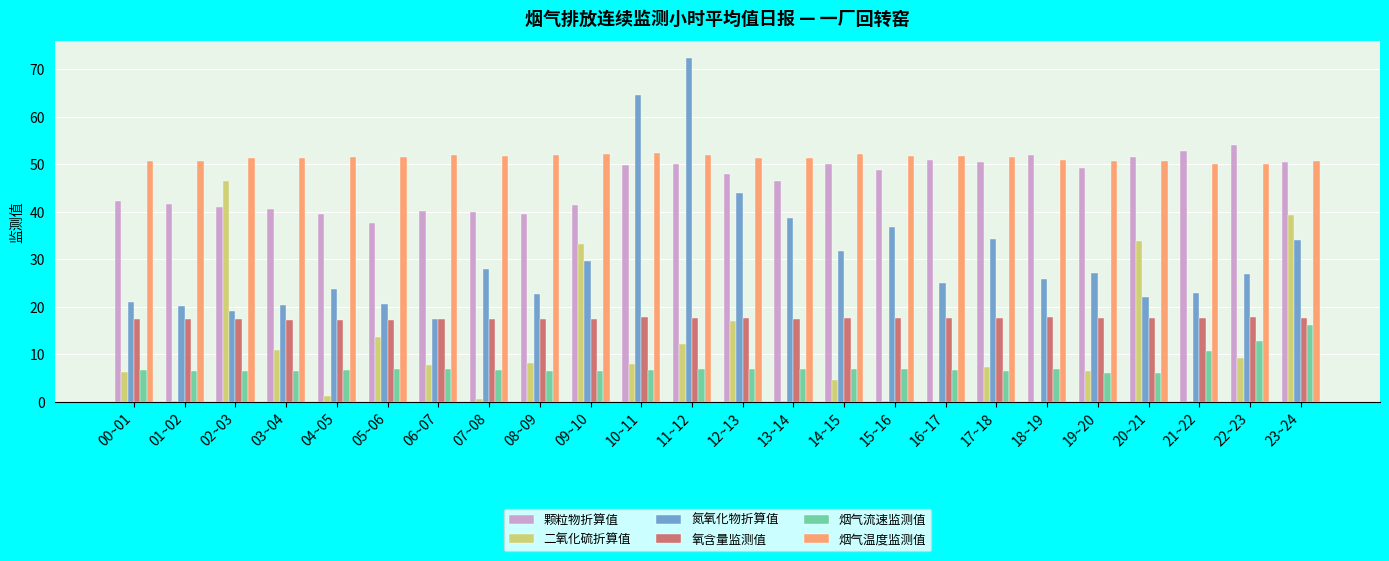

Which category has the highest value in the 二氧化硫折算值 series?

02~03